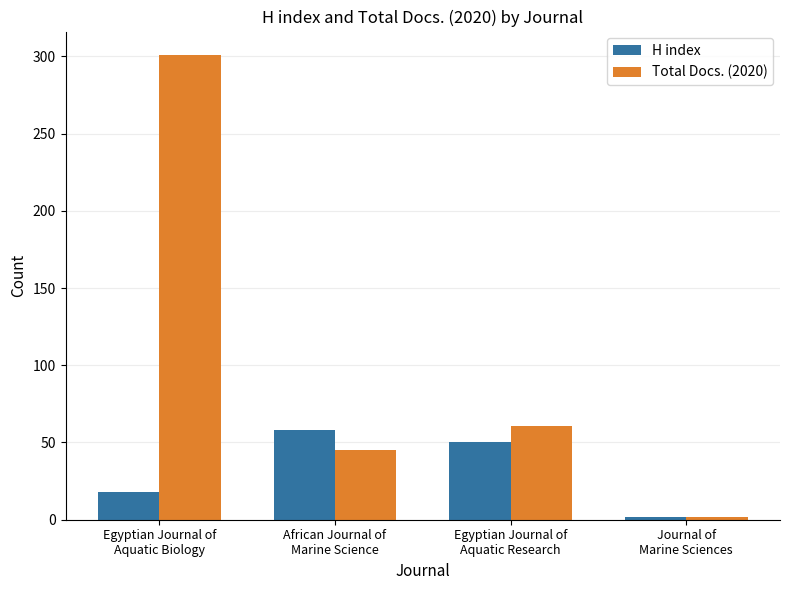

Which series has the widest spread of values?

Total Docs. (2020)